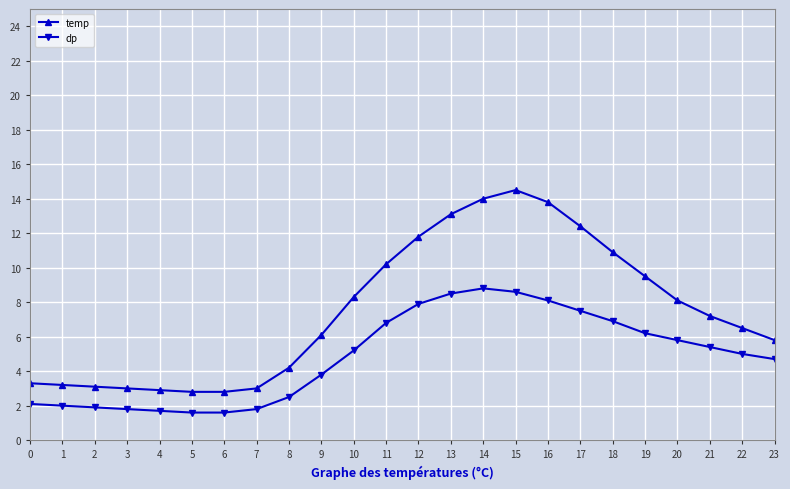

True or false: temp and dp intersect in this chart.

False